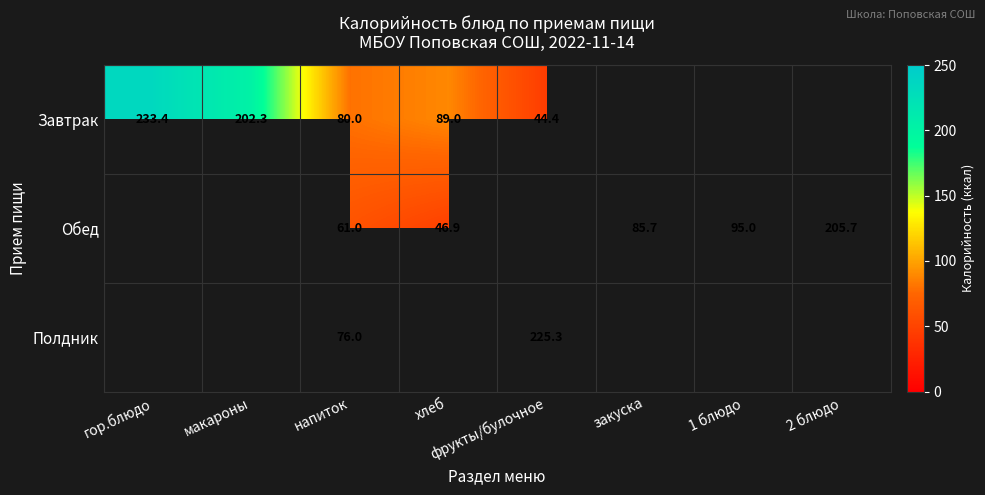

True or false: Завтрак has a value of 19.8 at напиток.

False